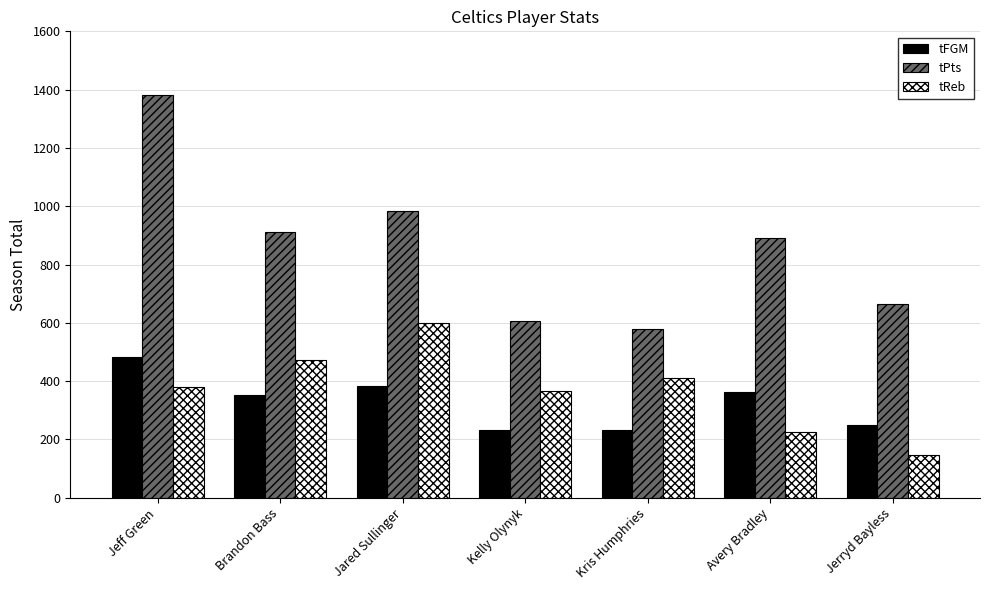

At which label does tPts first exceed 891?

Jeff Green